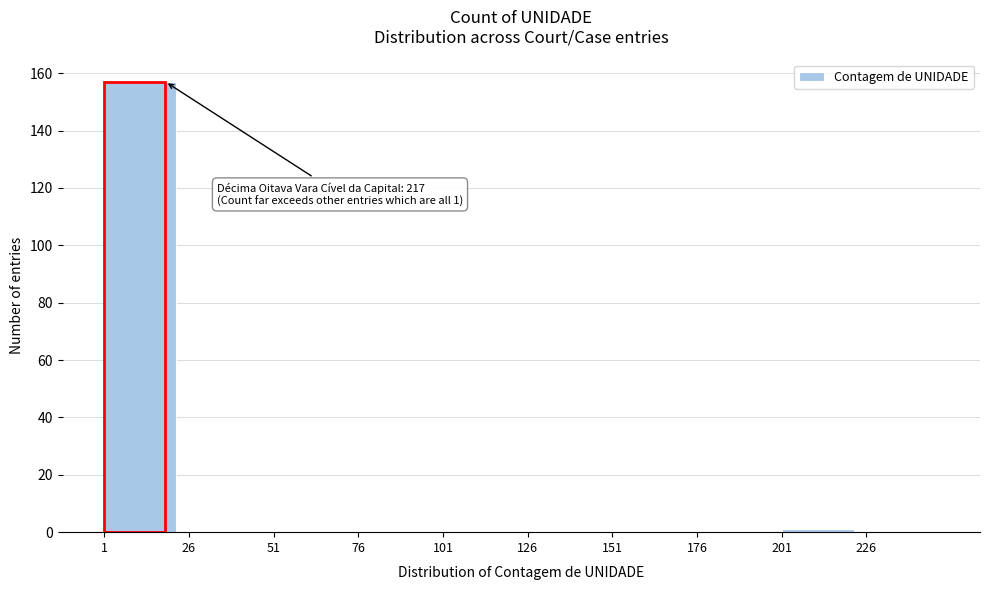

Over which range of the x-axis is the bar tallest?

0 to 25